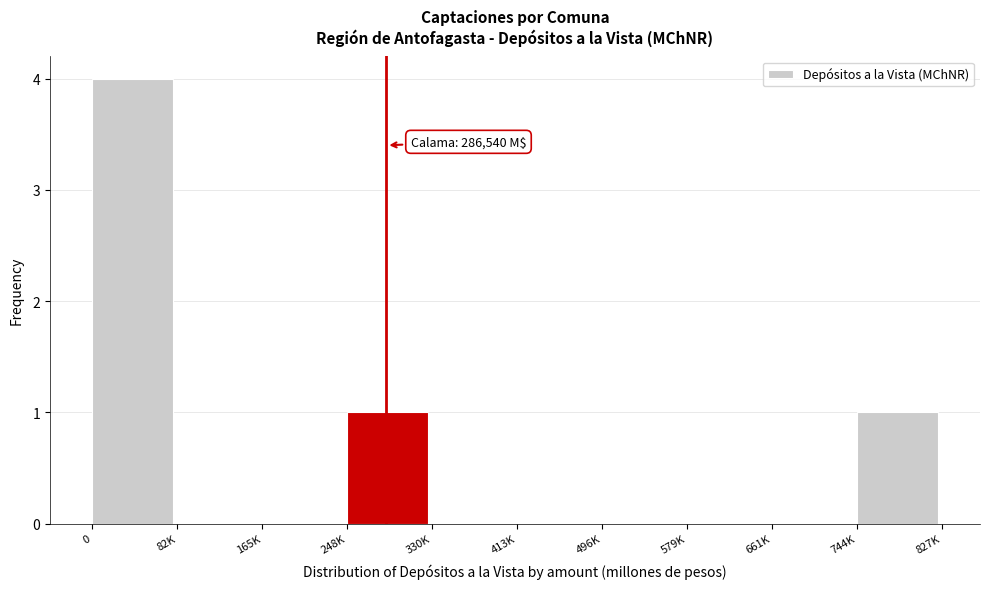

Reading left to right, what are all the values shown in this chart?

0=4	82K=0	165K=0	248K=1	330K=0	413K=0	496K=0	579K=0	661K=0	744K=1